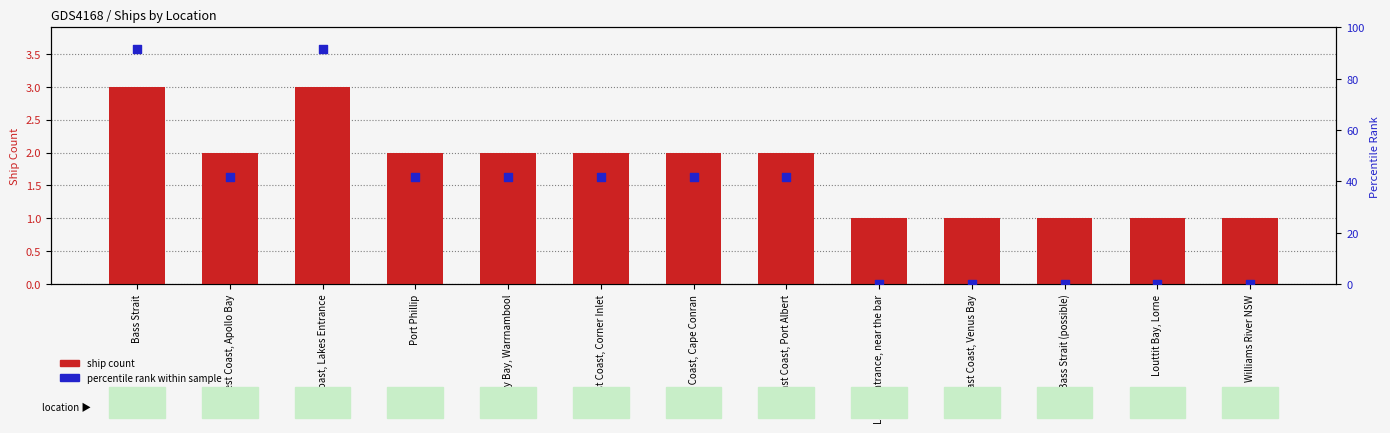

Which series has the largest total across all categories?

percentile rank within sample